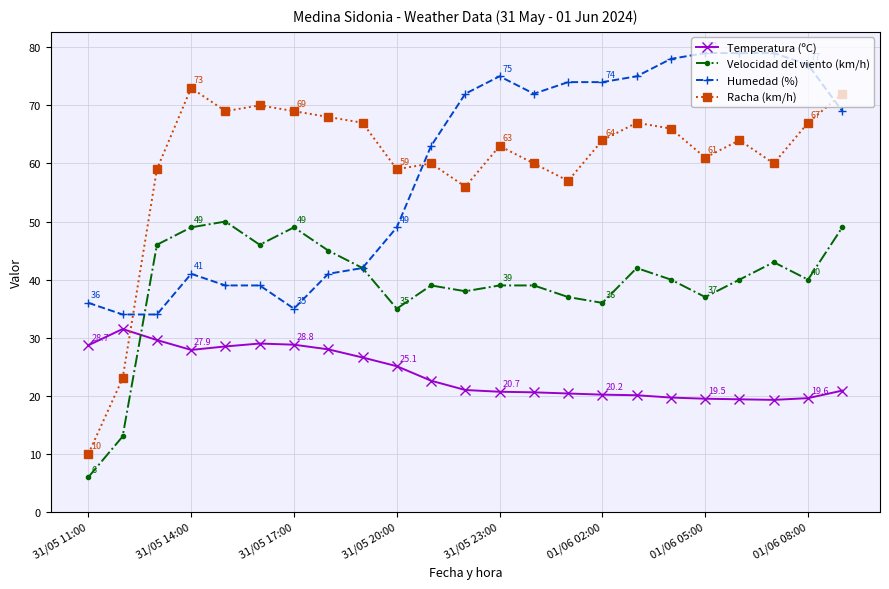

True or false: Temperatura (ºC) and Humedad (%) cross at least once.

False